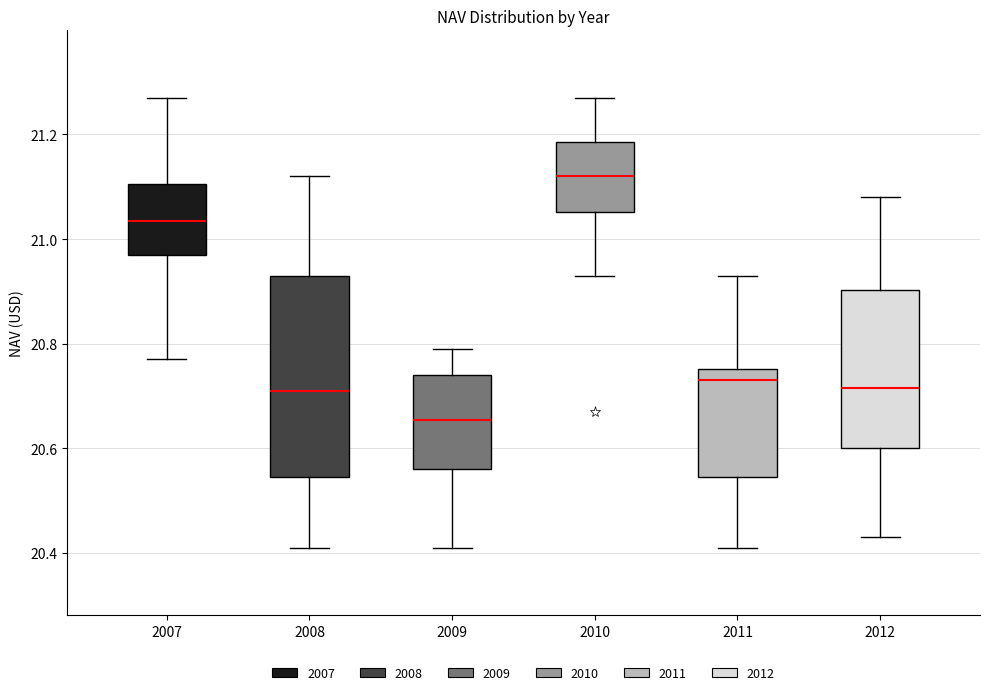

Comparing the boxes themselves (not the whiskers), which one is the tallest?

2008